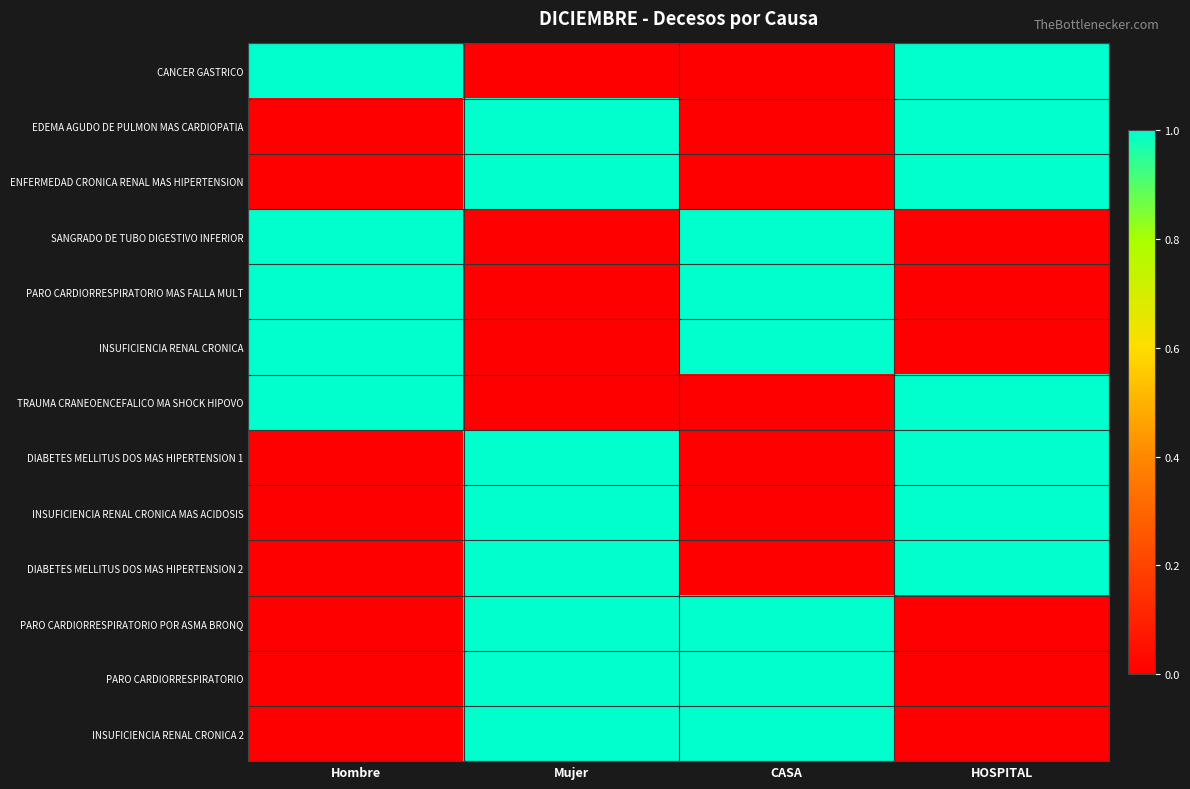

Reading left to right, what are all the values shown in this chart?

CANCER GASTRICO: Hombre=1	Mujer=0	CASA=0	HOSPITAL=1
EDEMA AGUDO DE PULMON MAS CARDIOPATIA: Hombre=0	Mujer=1	CASA=0	HOSPITAL=1
ENFERMEDAD CRONICA RENAL MAS HIPERTENSION: Hombre=0	Mujer=1	CASA=0	HOSPITAL=1
SANGRADO DE TUBO DIGESTIVO INFERIOR: Hombre=1	Mujer=0	CASA=1	HOSPITAL=0
PARO CARDIORRESPIRATORIO MAS FALLA MULT: Hombre=1	Mujer=0	CASA=1	HOSPITAL=0
INSUFICIENCIA RENAL CRONICA: Hombre=1	Mujer=0	CASA=1	HOSPITAL=0
TRAUMA CRANEOENCEFALICO MA SHOCK HIPOVO: Hombre=1	Mujer=0	CASA=0	HOSPITAL=1
DIABETES MELLITUS DOS MAS HIPERTENSION 1: Hombre=0	Mujer=1	CASA=0	HOSPITAL=1
INSUFICIENCIA RENAL CRONICA MAS ACIDOSIS: Hombre=0	Mujer=1	CASA=0	HOSPITAL=1
DIABETES MELLITUS DOS MAS HIPERTENSION 2: Hombre=0	Mujer=1	CASA=0	HOSPITAL=1
PARO CARDIORRESPIRATORIO POR ASMA BRONQ: Hombre=0	Mujer=1	CASA=1	HOSPITAL=0
PARO CARDIORRESPIRATORIO: Hombre=0	Mujer=1	CASA=1	HOSPITAL=0
INSUFICIENCIA RENAL CRONICA 2: Hombre=0	Mujer=1	CASA=1	HOSPITAL=0